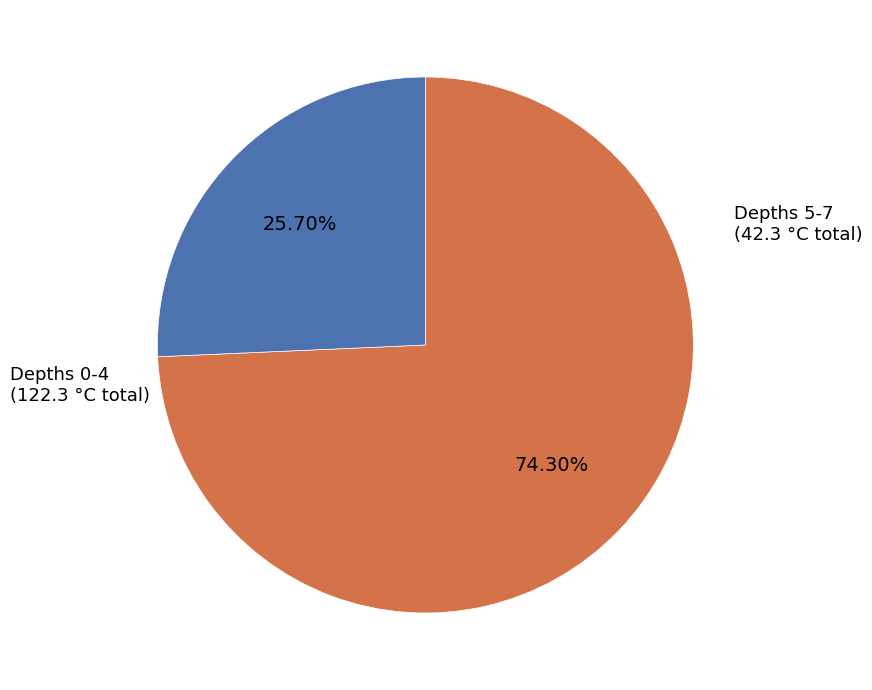

Is there any slice that represents more than half of the pie?

Yes